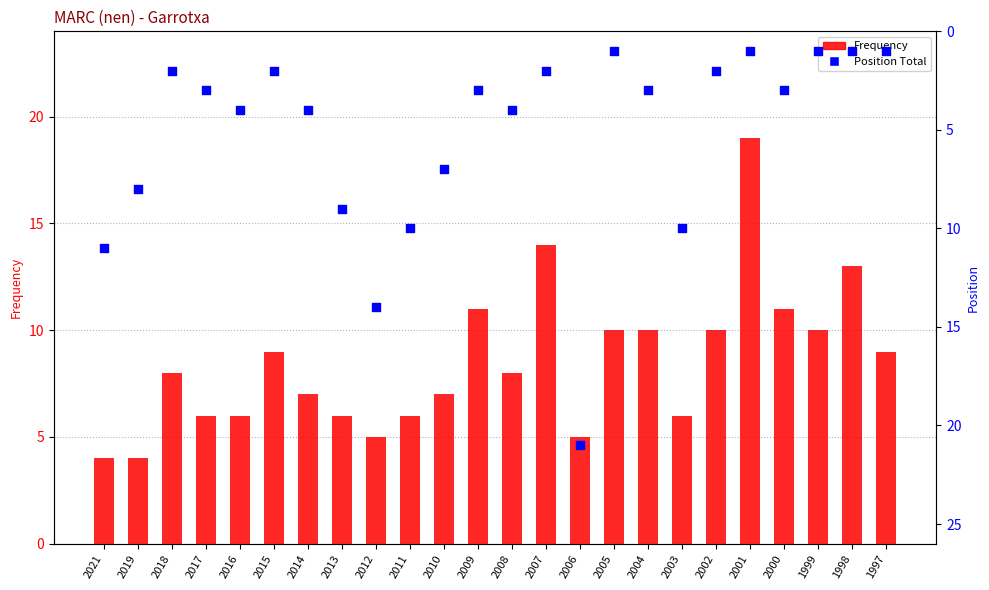

What are all the series names shown in the legend?

Frequency, Position Total